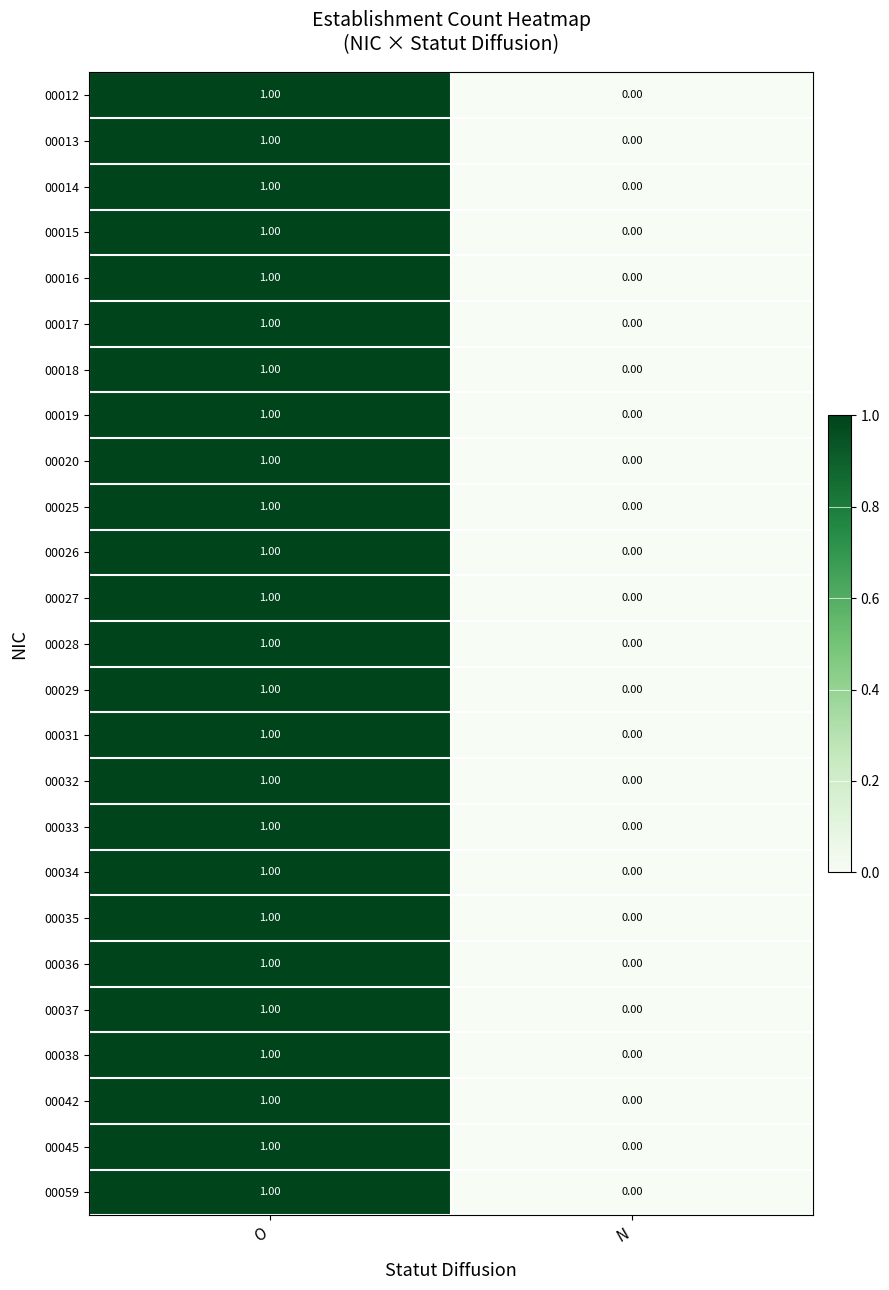

Where is 00032 nearest to the value 0?

N